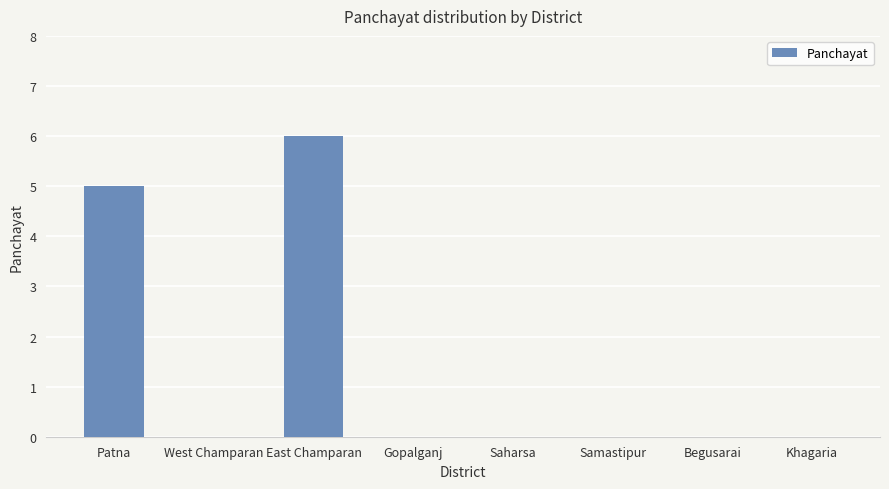

Reading left to right, transcribe all the data shown in this chart.

Patna=5	West Champaran=0	East Champaran=6	Gopalganj=0	Saharsa=0	Samastipur=0	Begusarai=0	Khagaria=0